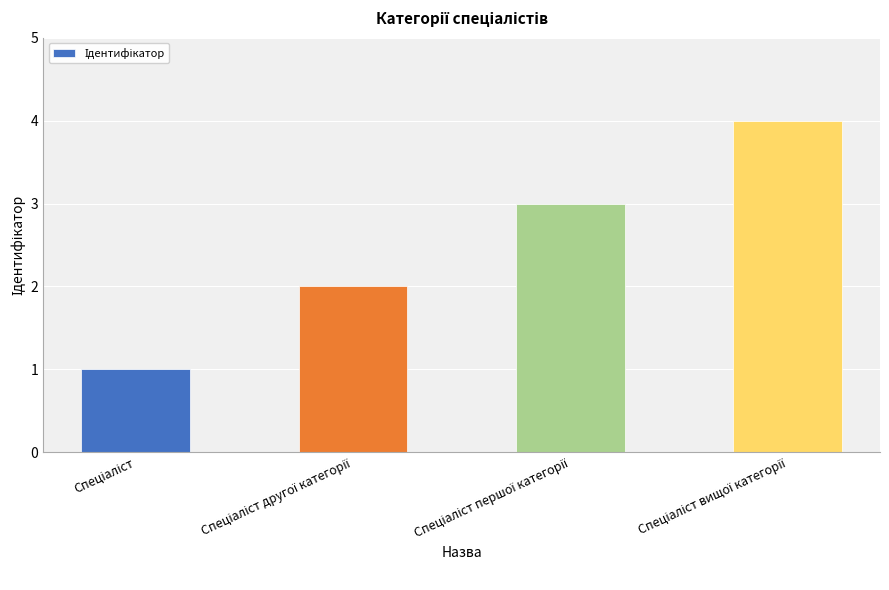

What is the value of the 1st bar from the left?

1